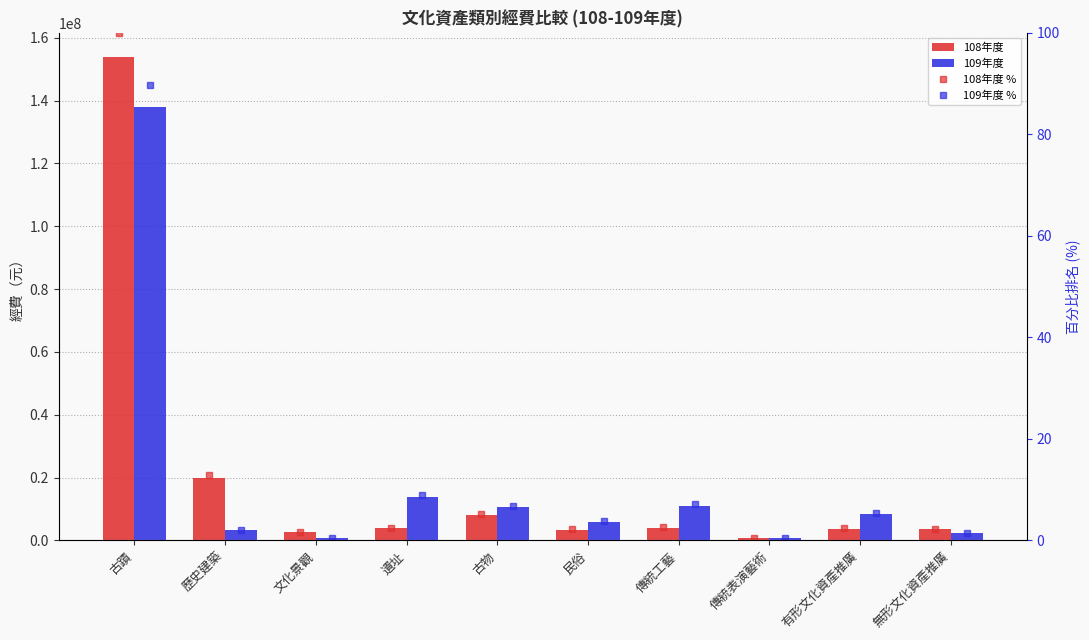

What is the approximate value of 109年度 at 文化景觀?

690000.0